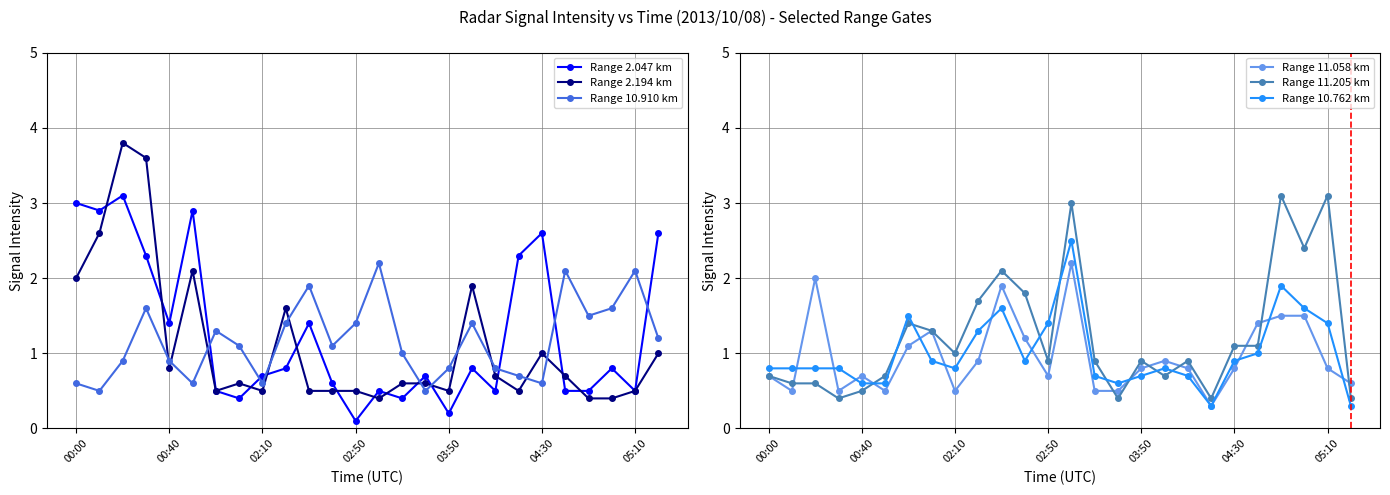

What position from the left is 17?

18